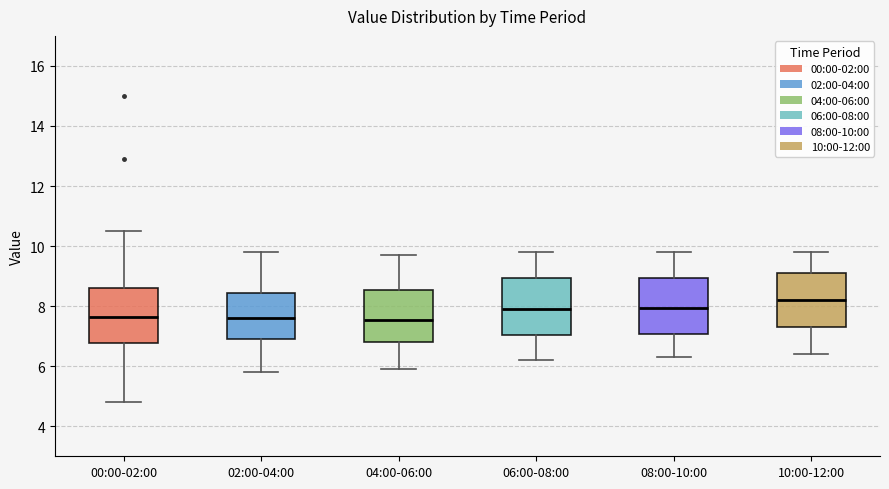

Reading left to right, transcribe this box plot: for each box, give where its median line is, the range the box spans, and where its two whiskers end, as read against the y-axis. The values are not printed on the chart, so give them approximately, as read against the axis.

00:00-02:00: median 7.6, box 6.8 to 8.6, whiskers 4.8 to 10.6
02:00-04:00: median 7.6, box 7.0 to 8.4, whiskers 5.8 to 9.8
04:00-06:00: median 7.6, box 6.8 to 8.6, whiskers 6.0 to 9.8
06:00-08:00: median 8.0, box 7.0 to 9.0, whiskers 6.2 to 9.8
08:00-10:00: median 8.0, box 7.0 to 9.0, whiskers 6.4 to 9.8
10:00-12:00: median 8.2, box 7.4 to 9.2, whiskers 6.4 to 9.8